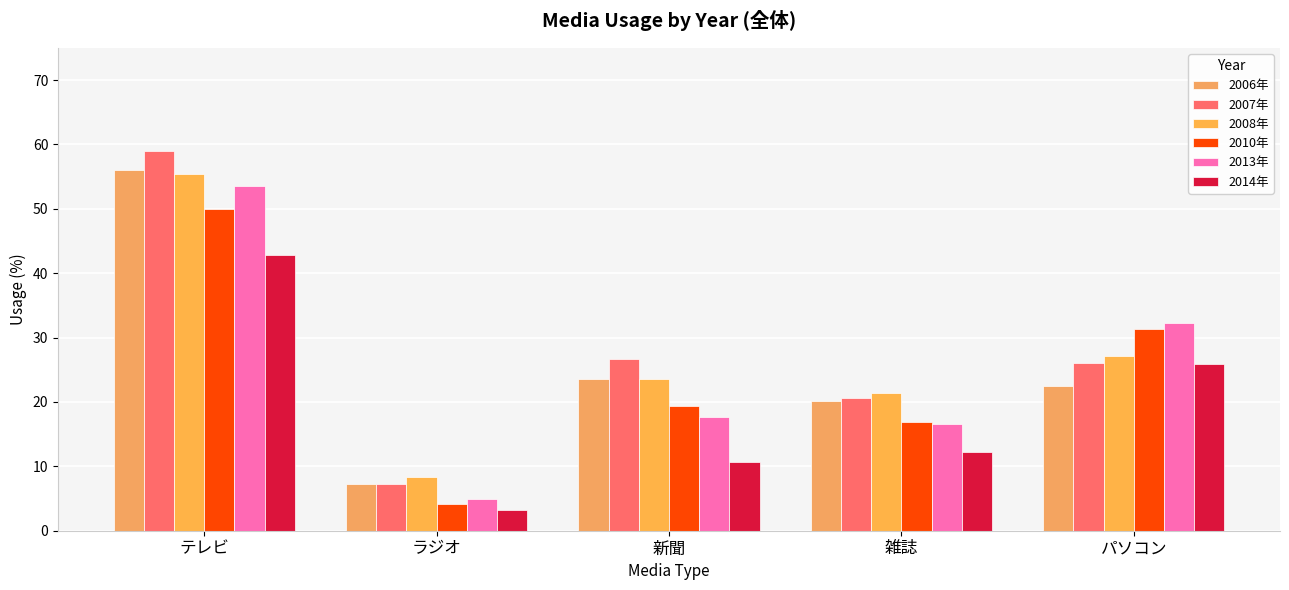

What is the minimum value for 2008年?

8.4